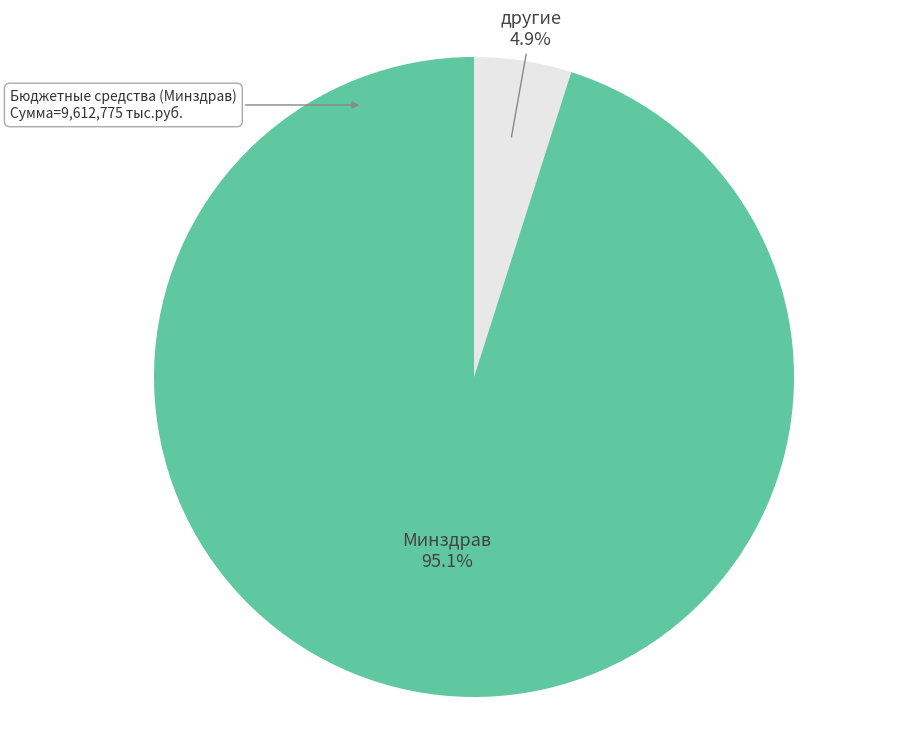

What portion of the pie excludes Минздрав?

4.9%